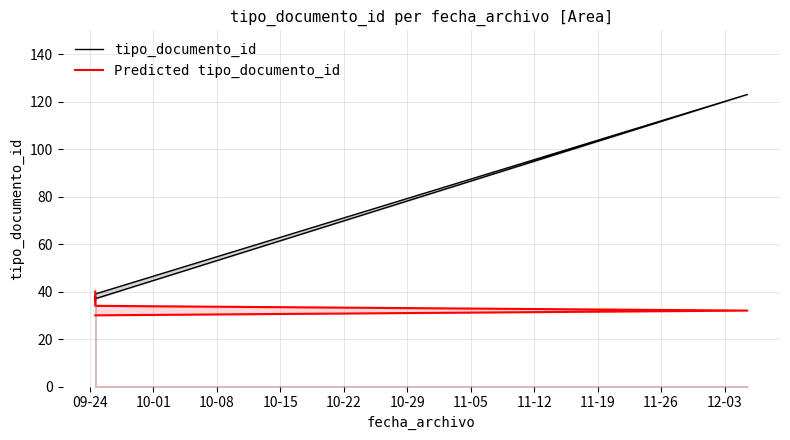

The tipo_documento_id series shows 27 at 10-01. True or false?

False